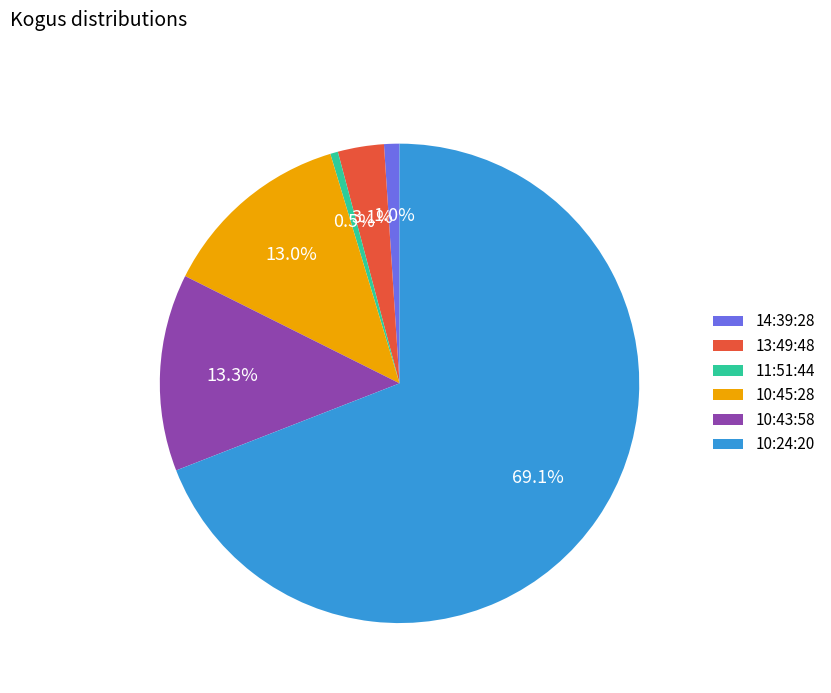

Between 13:49:48 and 14:39:28, which is larger?

13:49:48